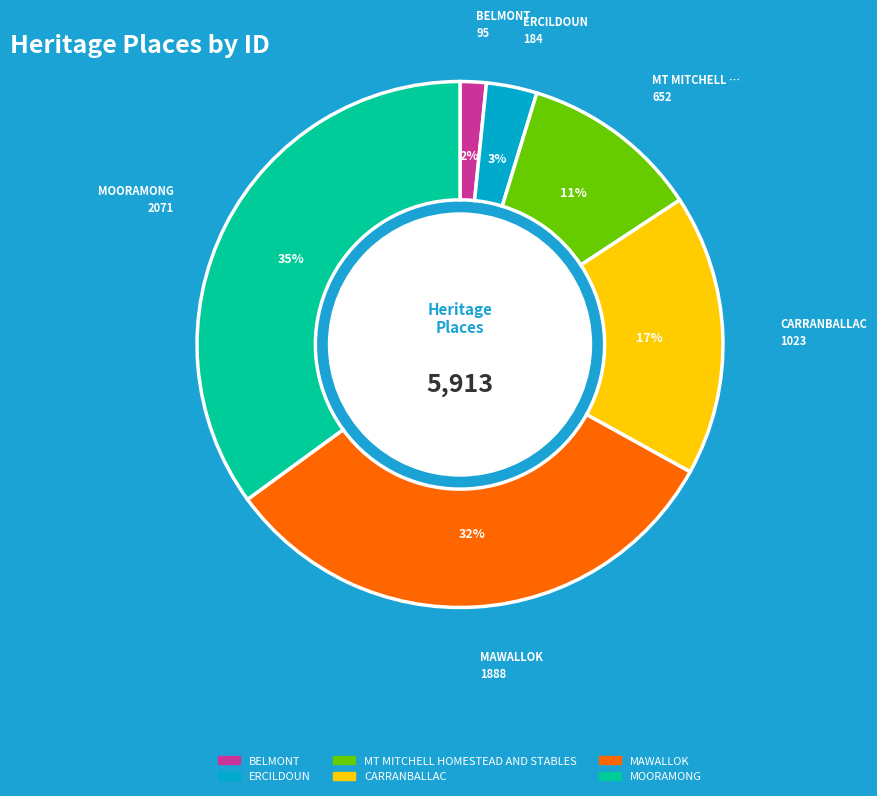

Does any single category account for the majority?

No